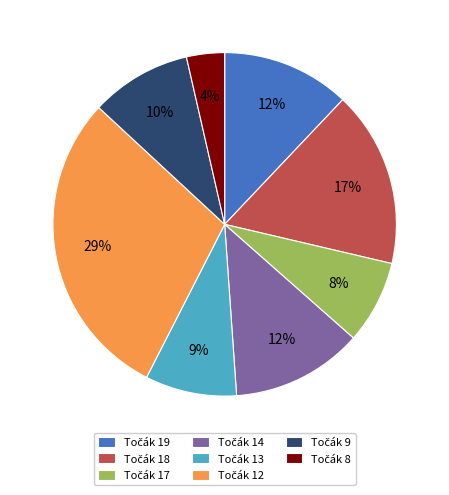

To the nearest percent, what is the average slice percentage?

12%